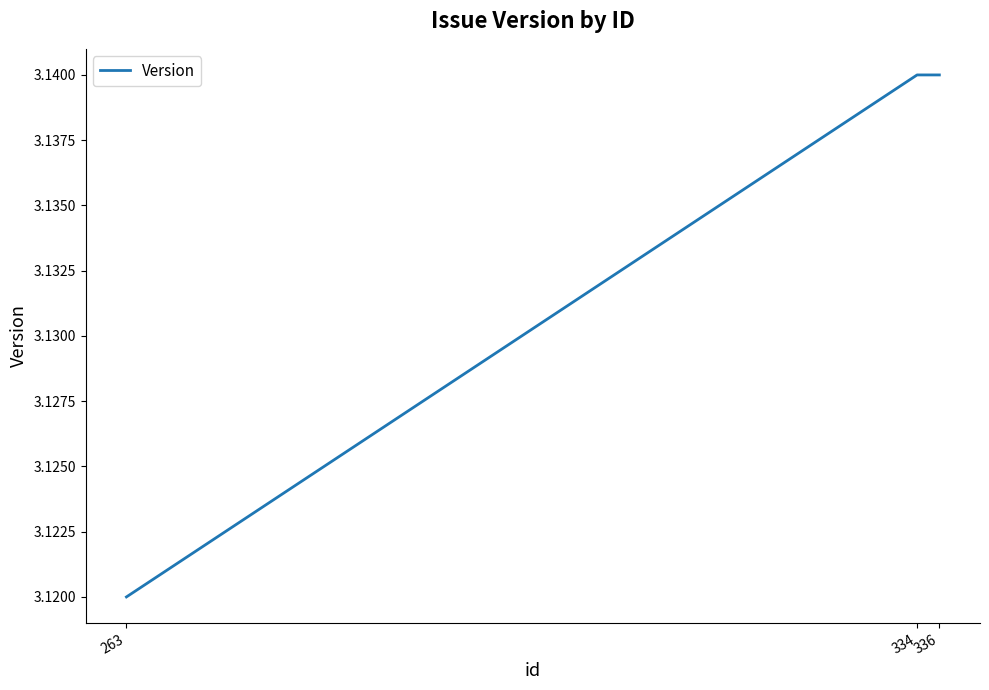

Does the chart have visible grid lines?

No